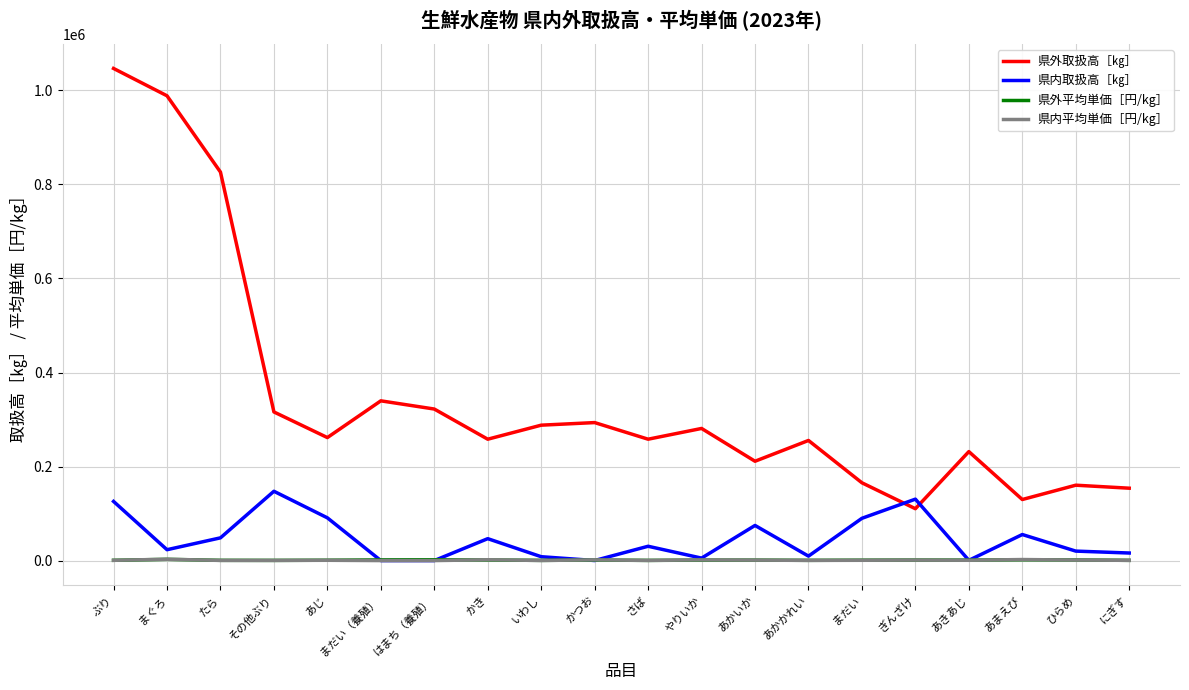

The value of 県外取扱高［㎏］ at かつお is 452275. True or false?

False